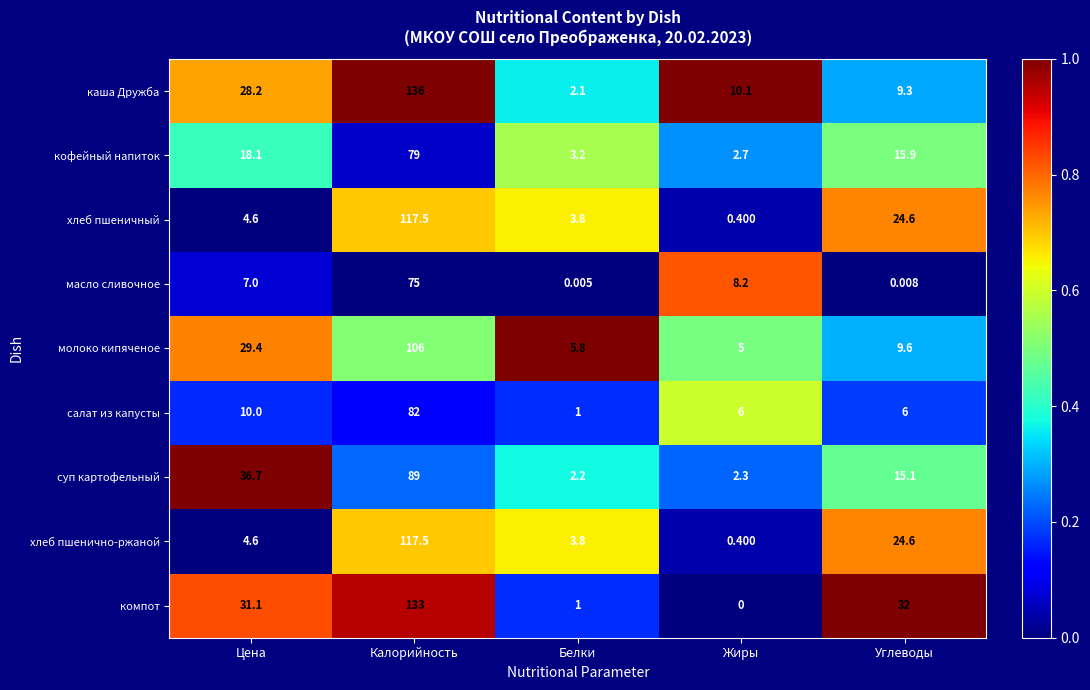

Between Жиры and Углеводы, which series saw the biggest shift?

компот